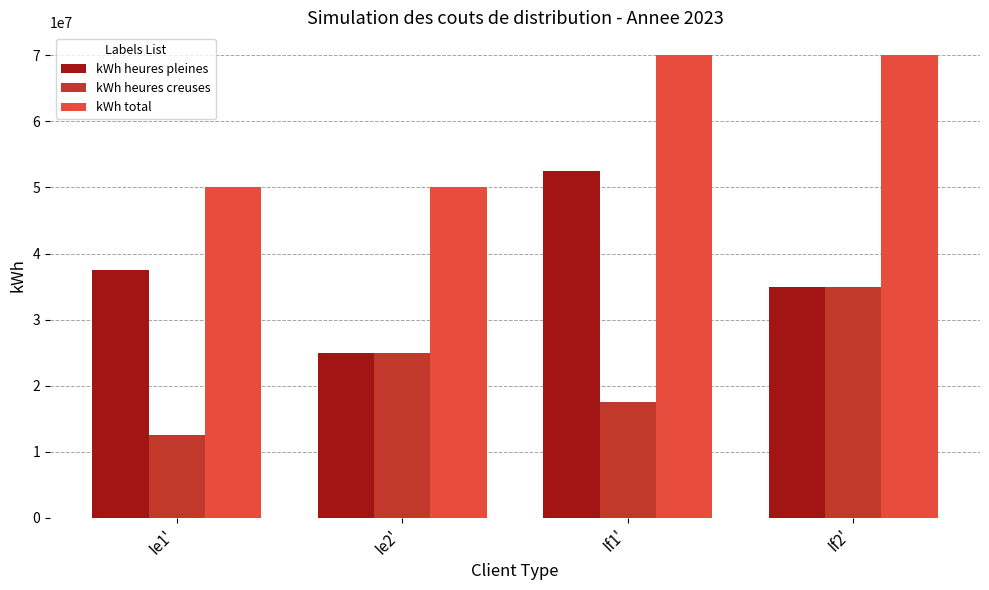

True or false: kWh heures pleines has a value of 54499895 at If2'.

False